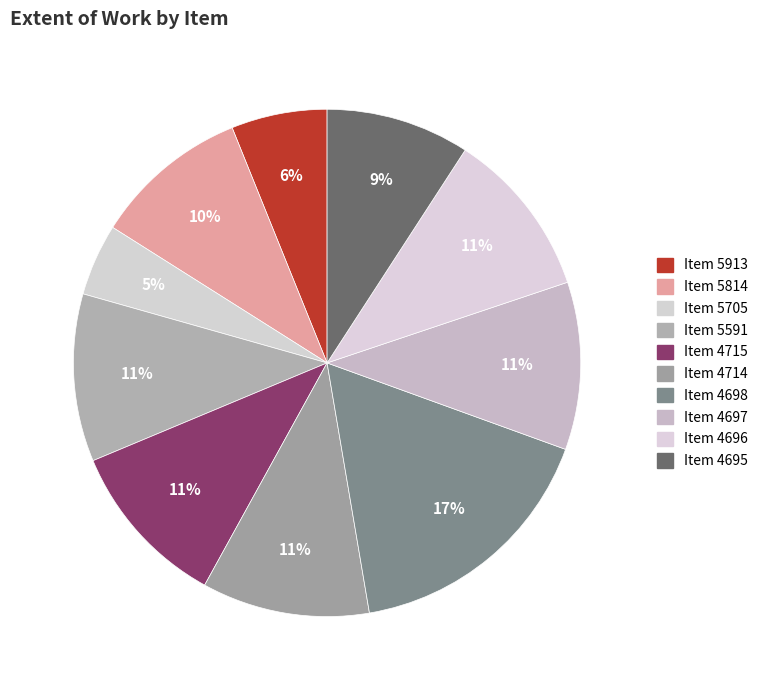

How many segments does this pie chart have?

10